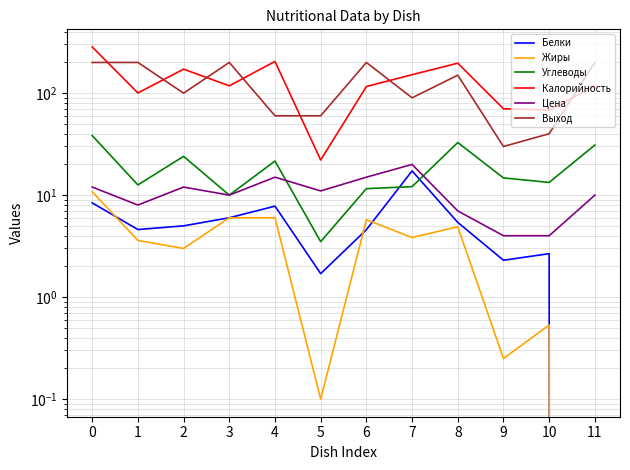

What is the greatest value displayed?

283.9